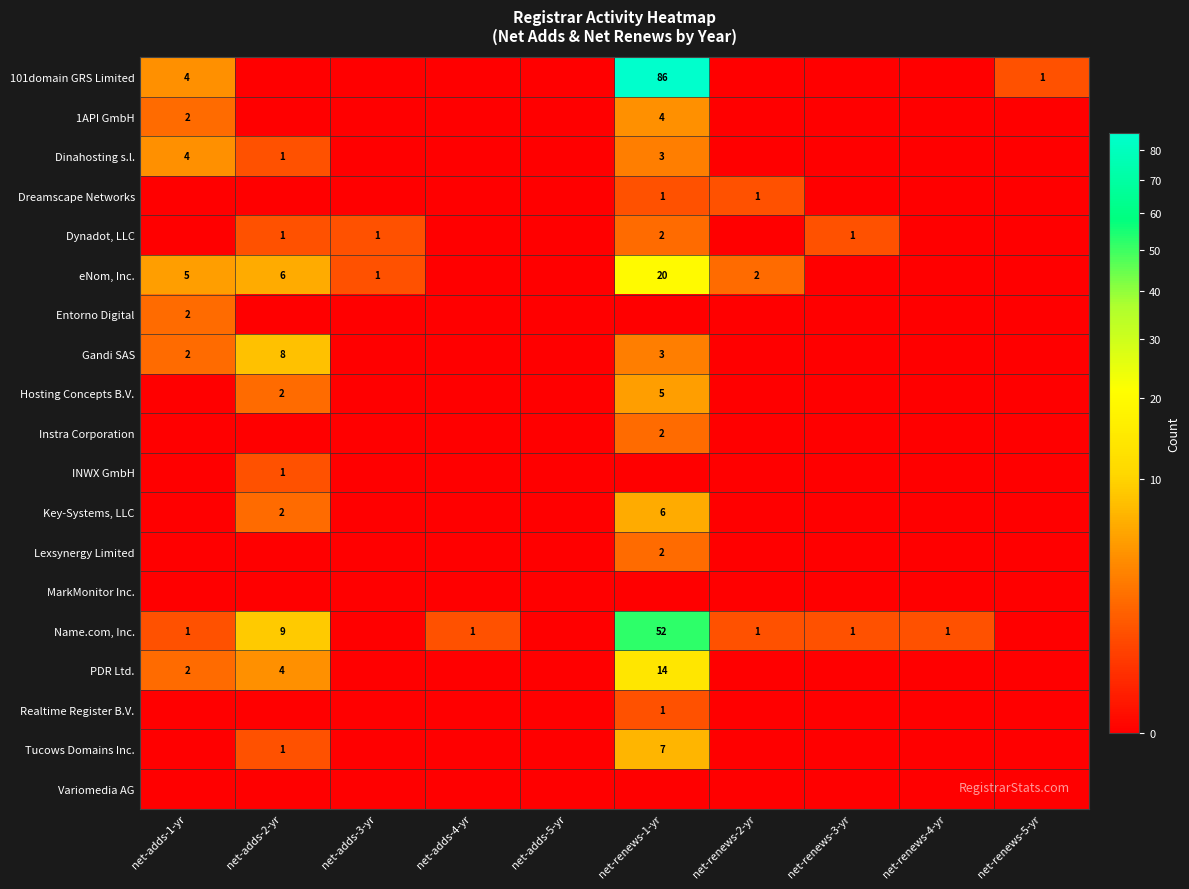

Count the number of data series in this chart.

19